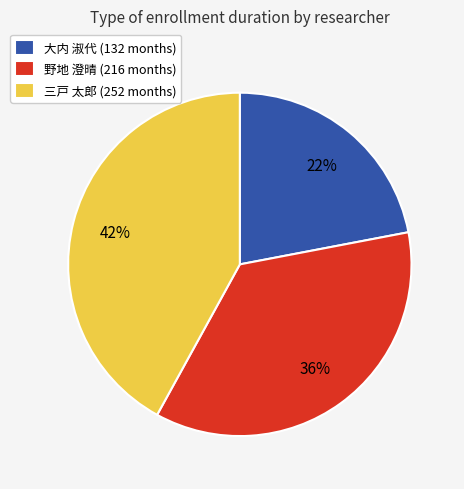

How many segments does this pie chart have?

3